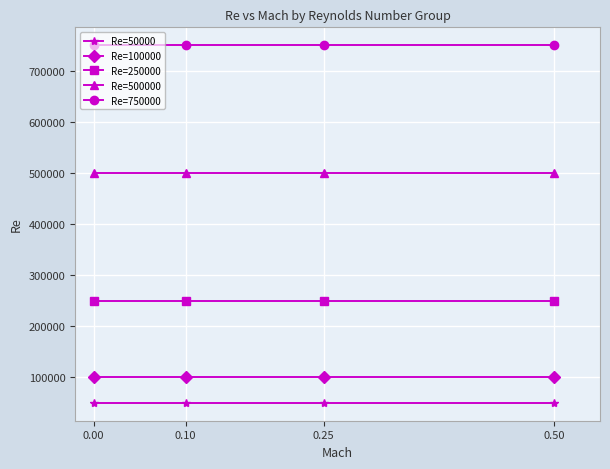

What is the value of the Re=50000 point at the 3rd from the left?

50000